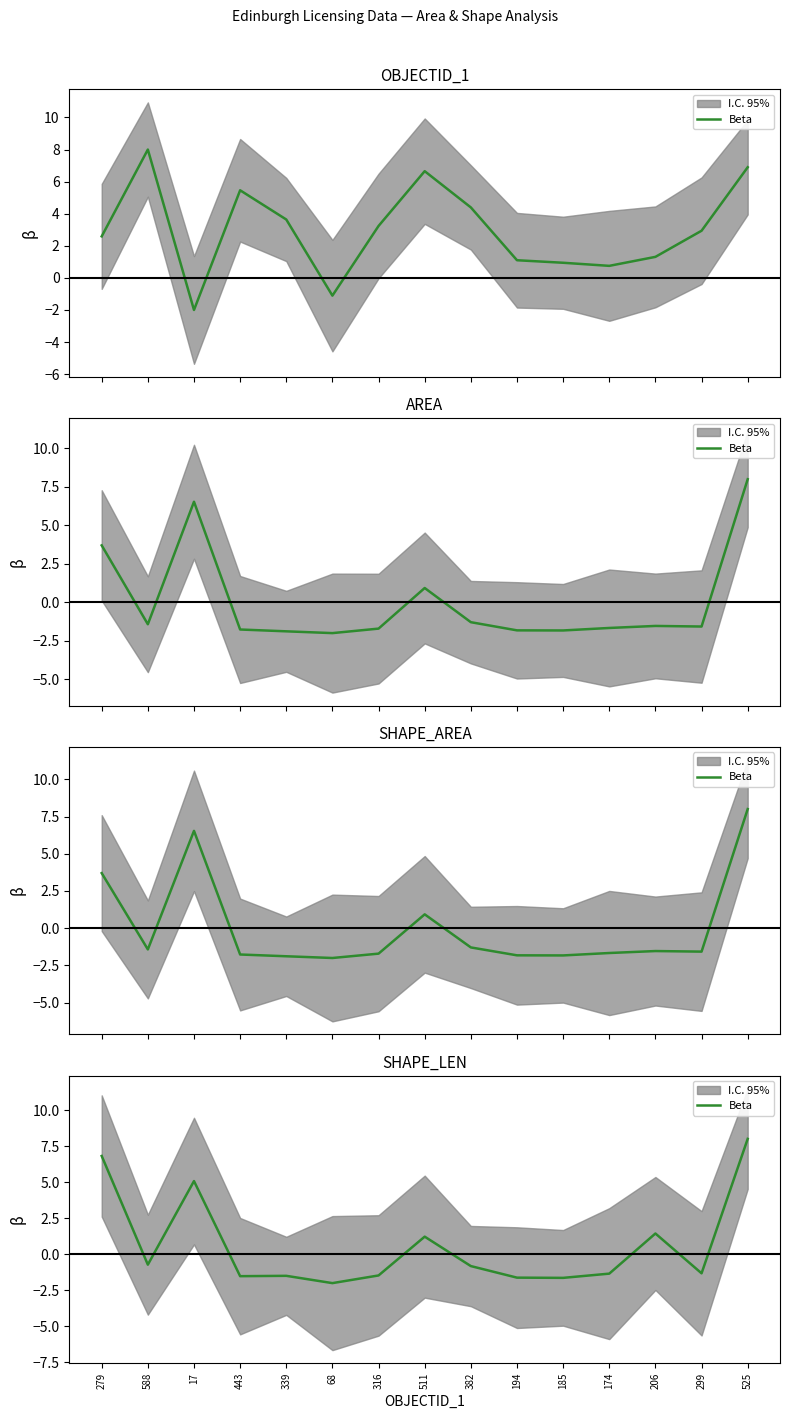

What position from the left is 316?

7